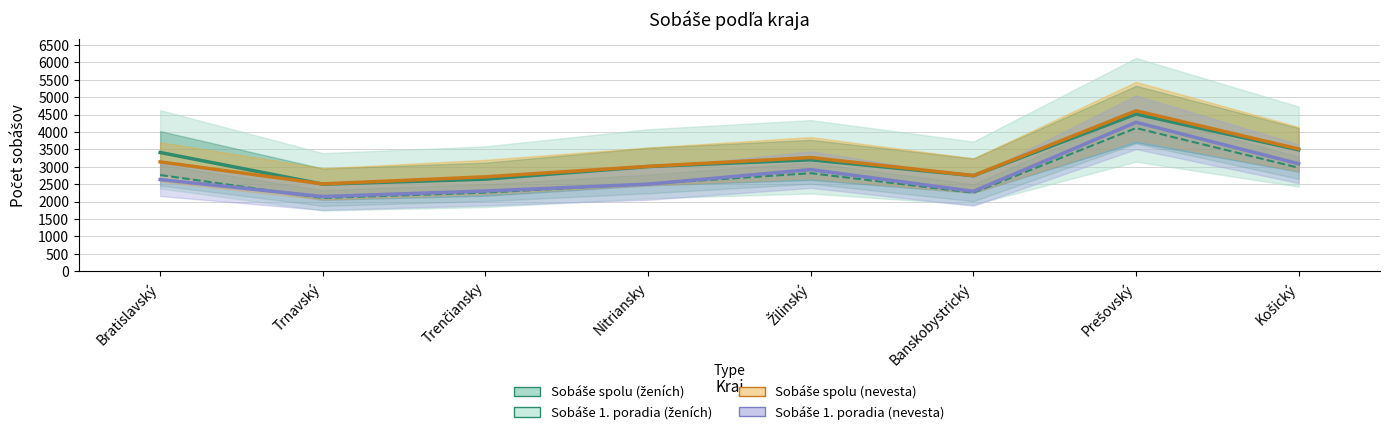

Which label corresponds to the smallest value in the chart?

Trnavský